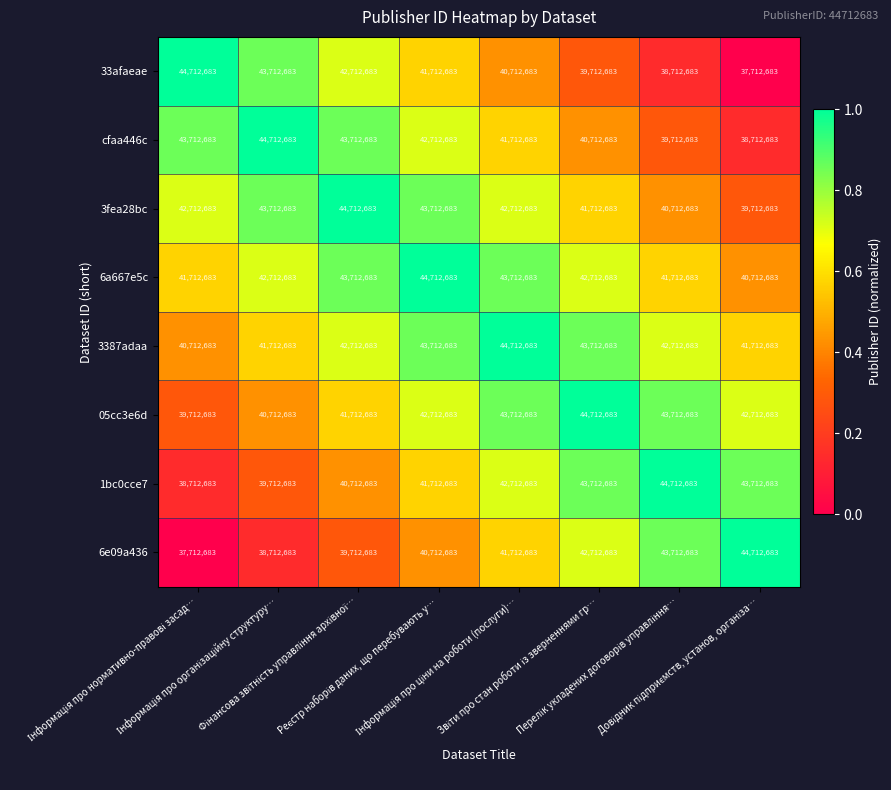

What is the average value of the 05cc3e6d series?

42462683